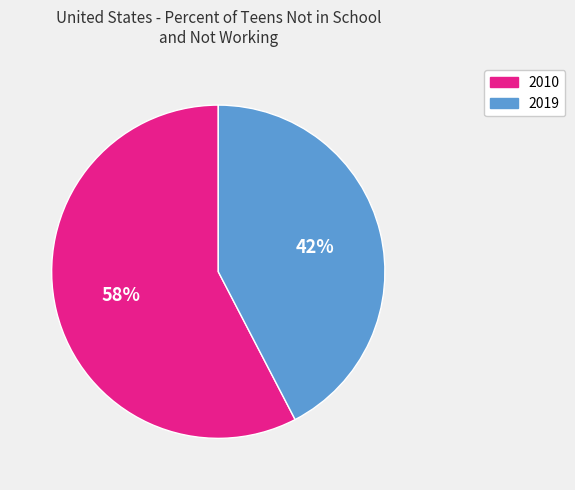

Which slice is the smallest?

2019